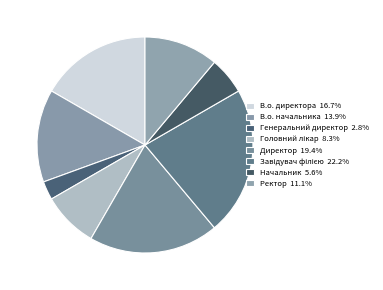

Count the number of slices in the pie.

8